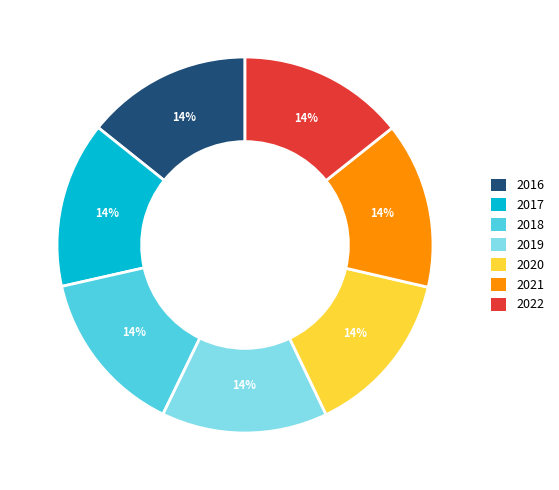

Approximately how many times larger is the value at 2022 compared to 2018?

1.0